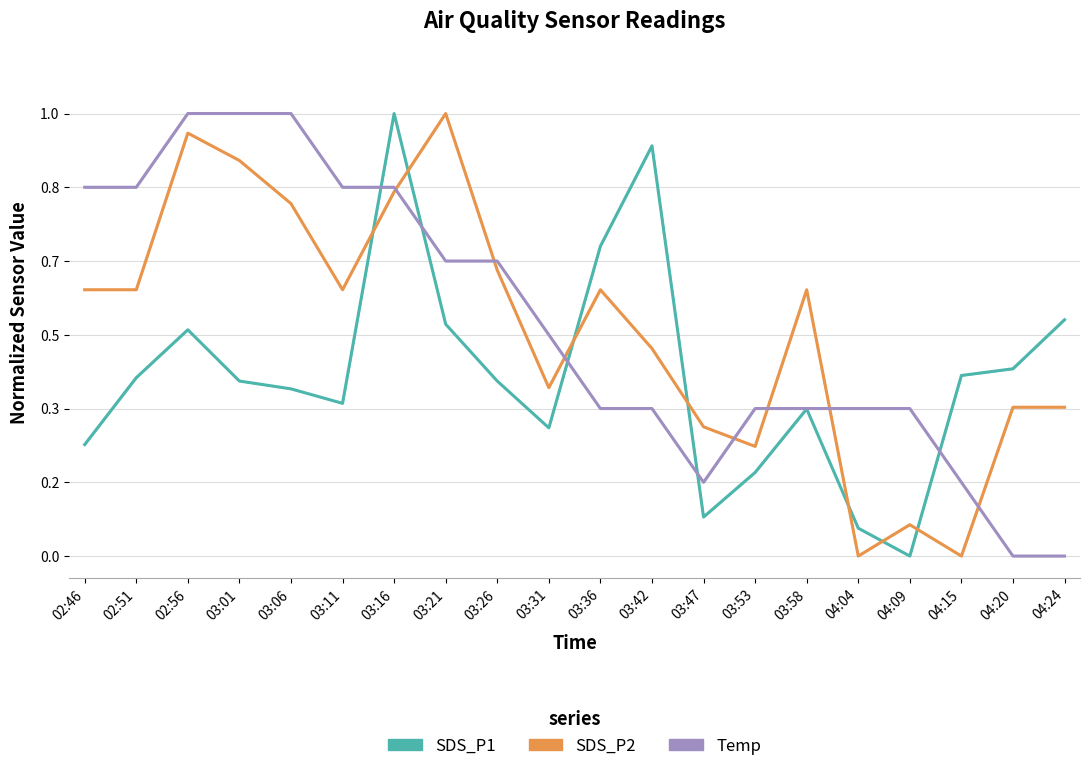

What are all the series names shown in the legend?

SDS_P1, SDS_P2, Temp